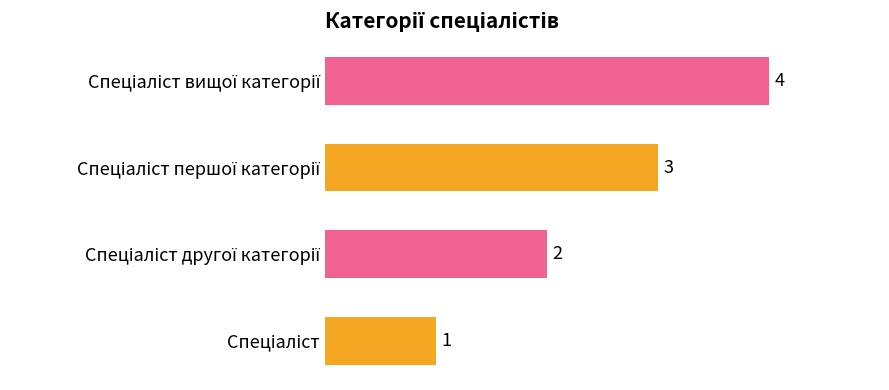

What is the sum of all values?

10